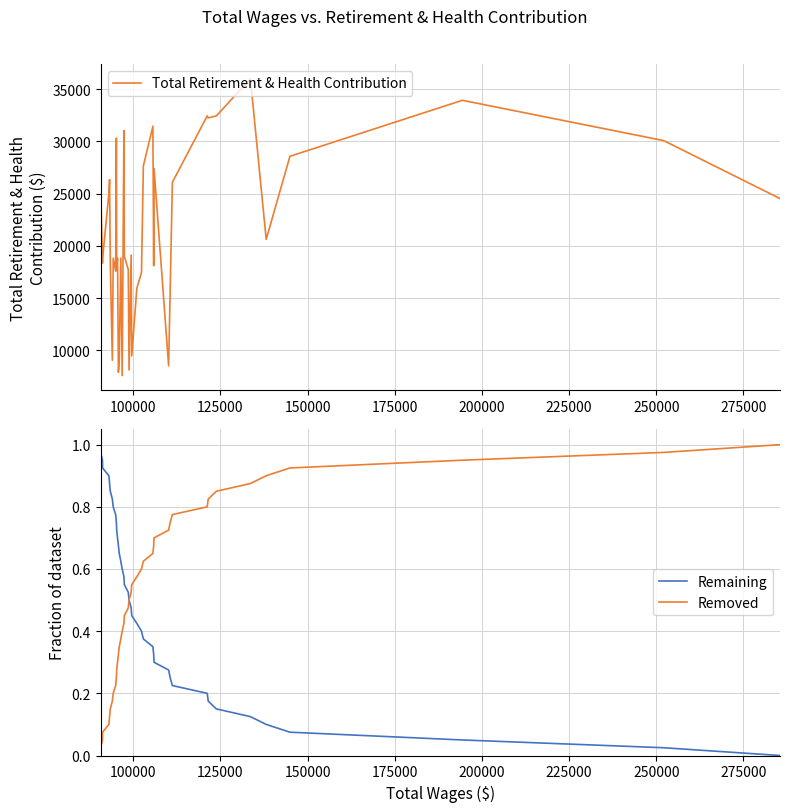

What is the highest value of the Total Retirement & Health Contribution series?

36000